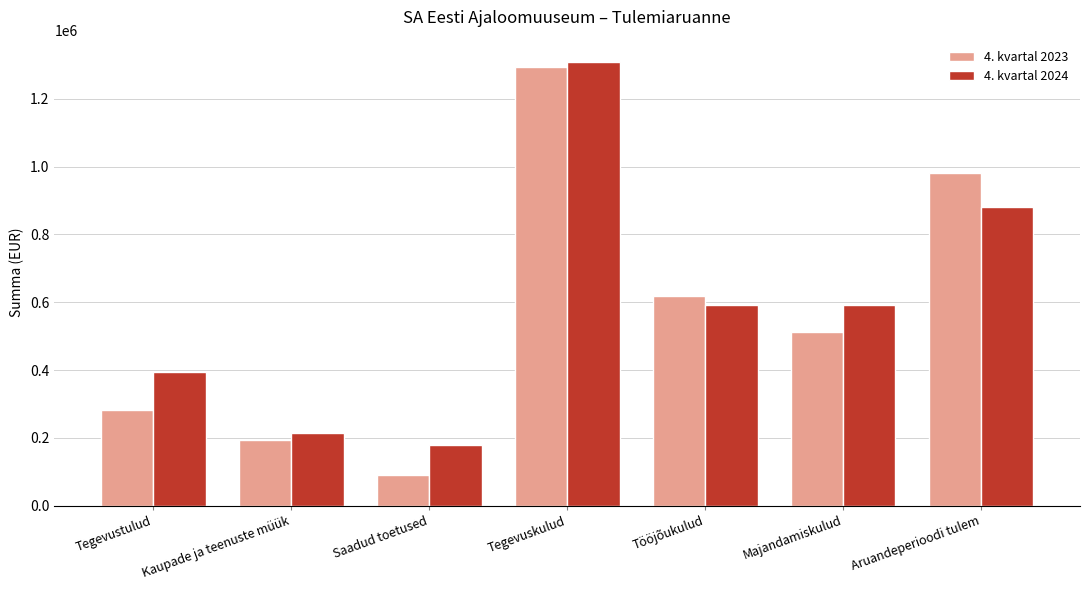

The 4. kvartal 2023 series shows 375994.1 at Tegevustulud. True or false?

False